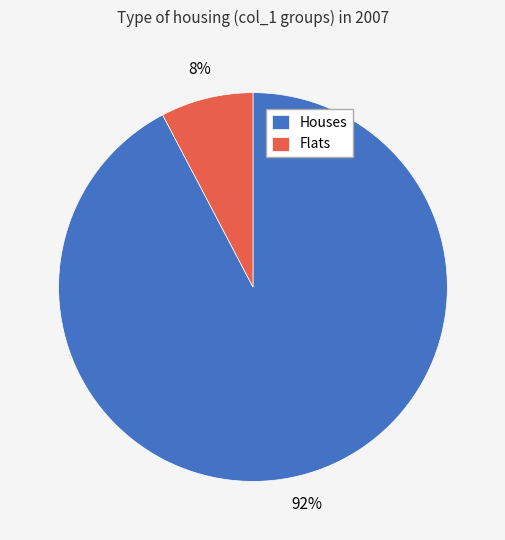

What percentage is the Flats slice, to the nearest percent?

8%